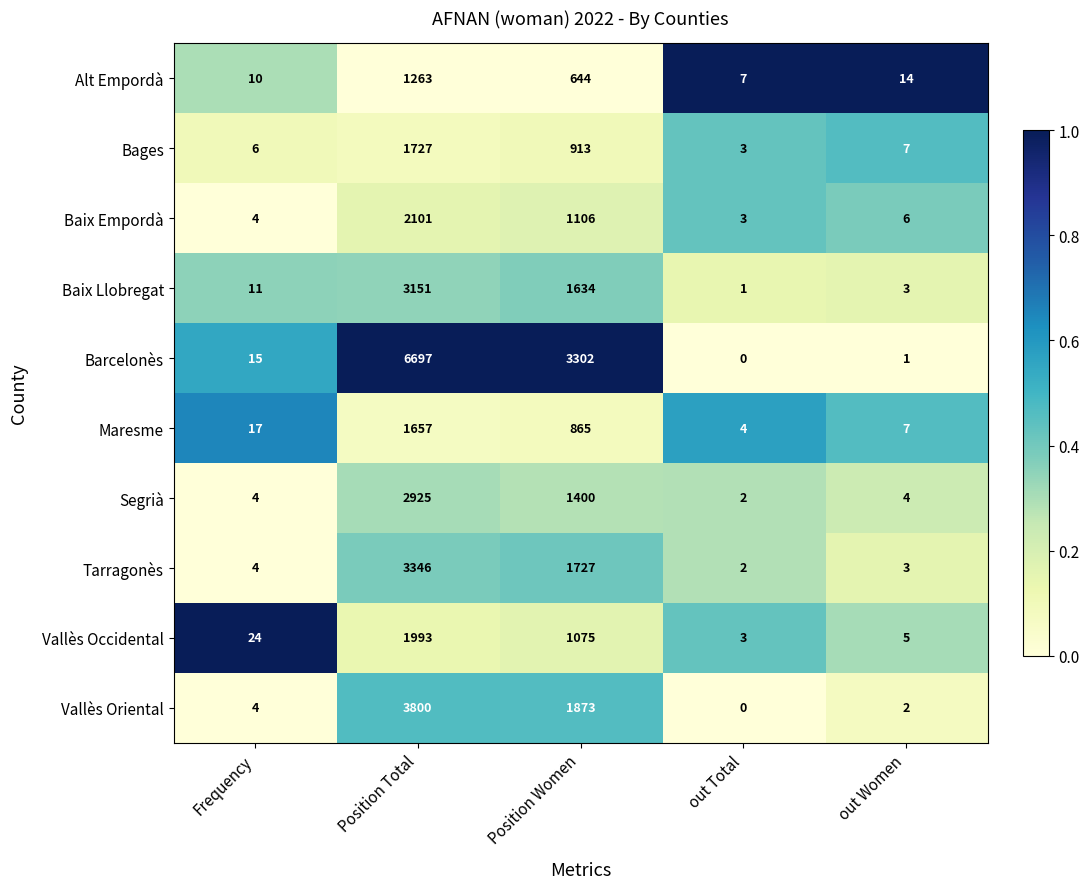

List the series in order of their peak value, lowest first.

Alt Empordà, Maresme, Bages, Vallès Occidental, Baix Empordà, Segrià, Baix Llobregat, Tarragonès, Vallès Oriental, Barcelonès